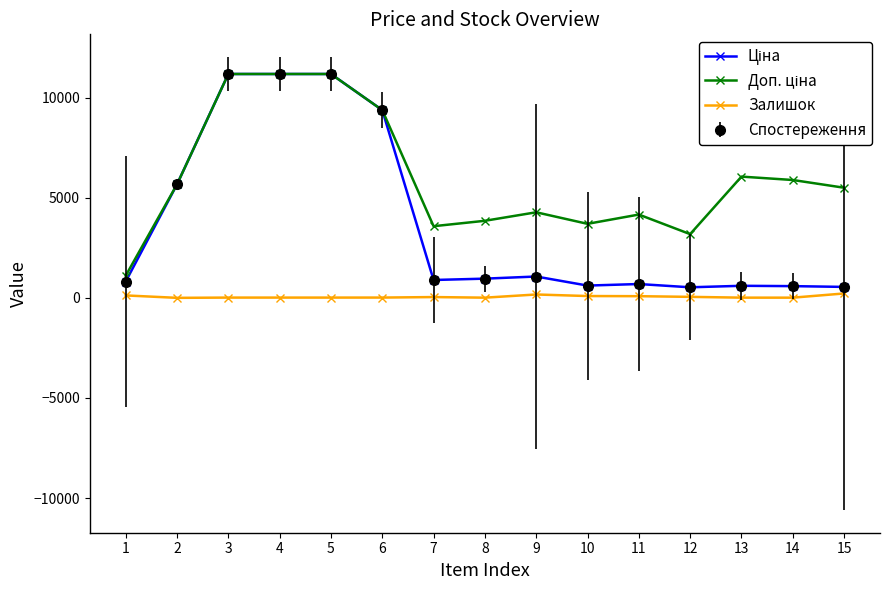

Does the chart have visible grid lines?

No